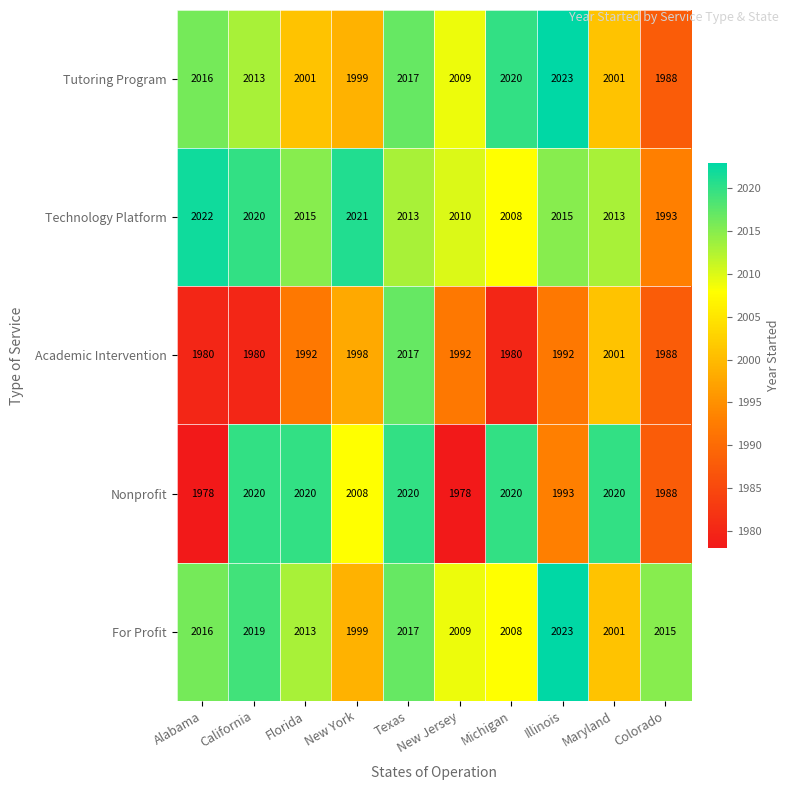

What is the total value across all series at Colorado?

9972